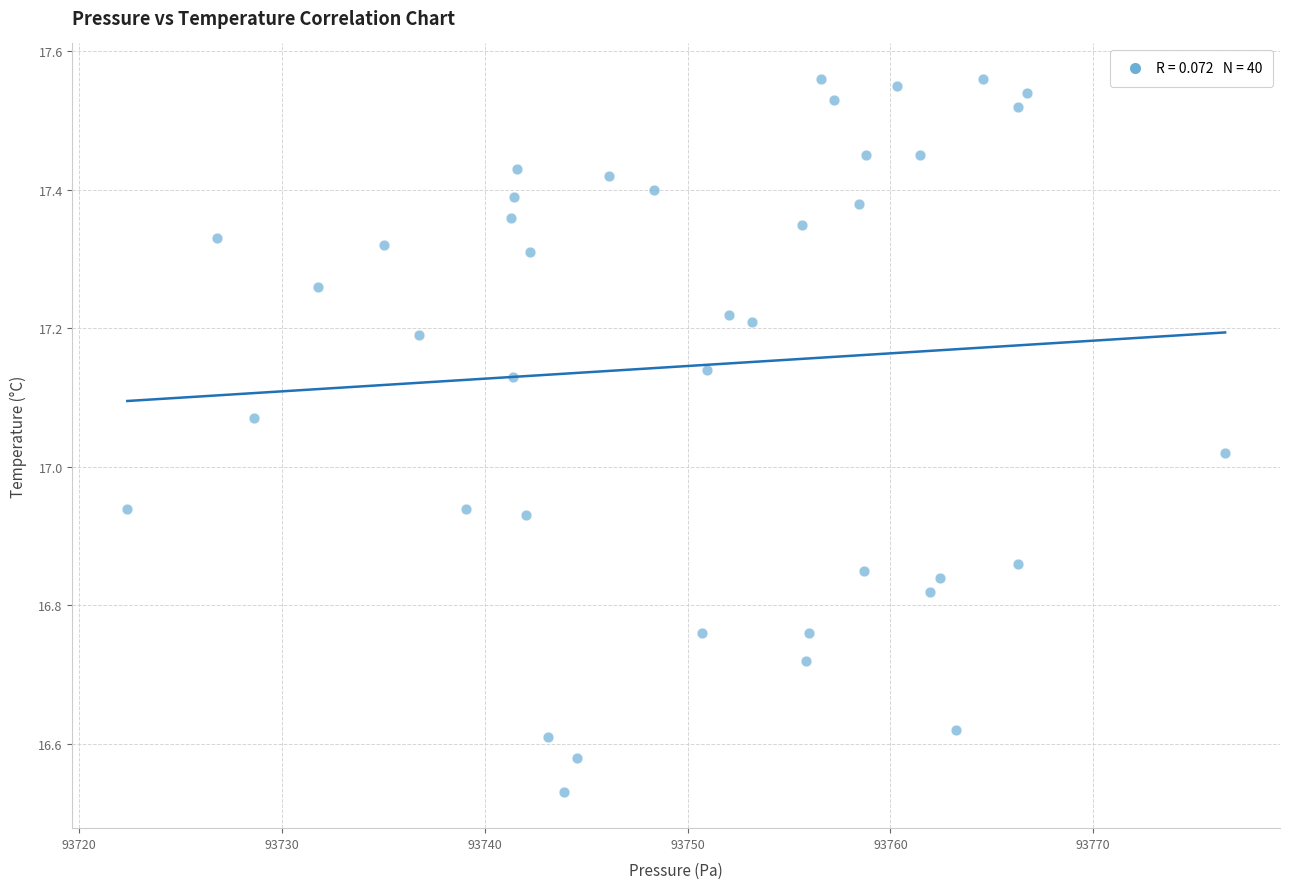

What is the range of Y values (max minus min)?

1.0